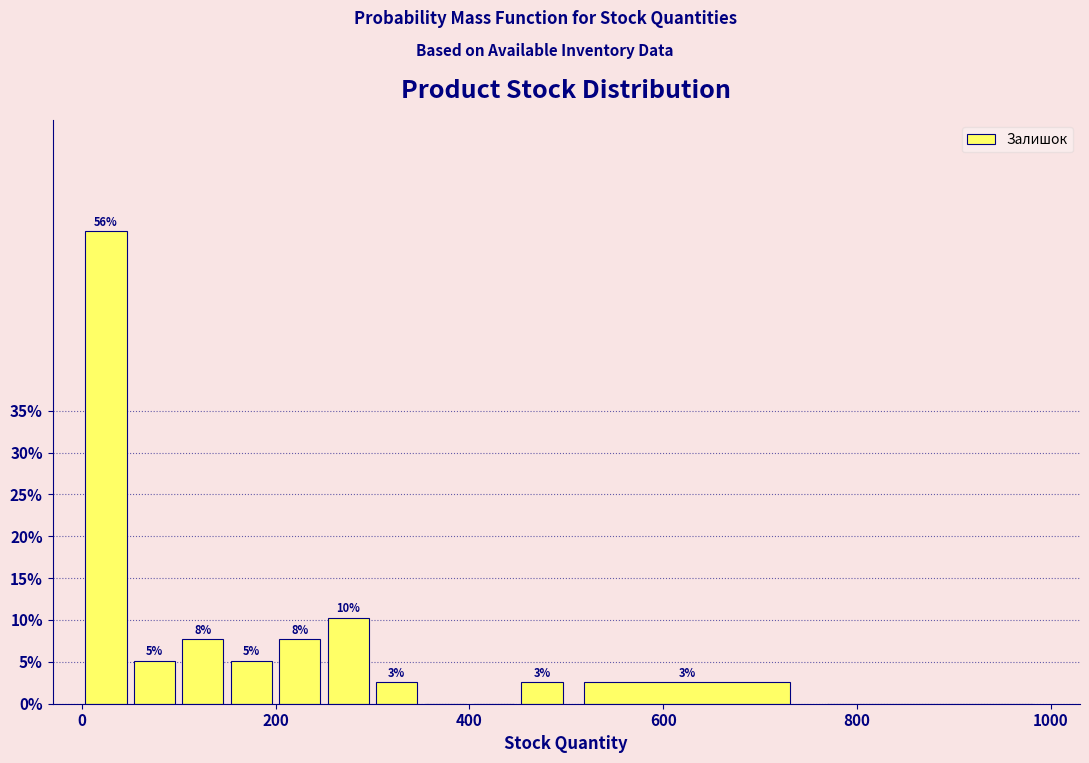

Read against the x-axis, roughly where is the centre of the tallest bar?

20